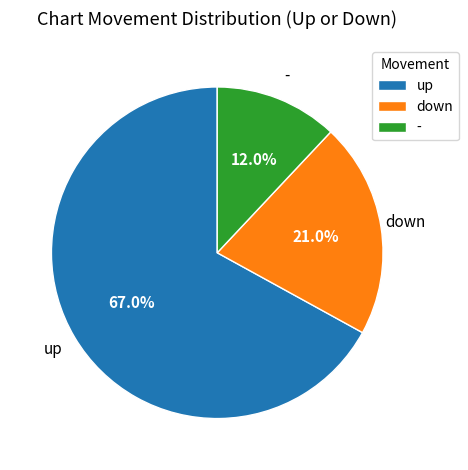

What percentage do up and down together represent?

88.0%